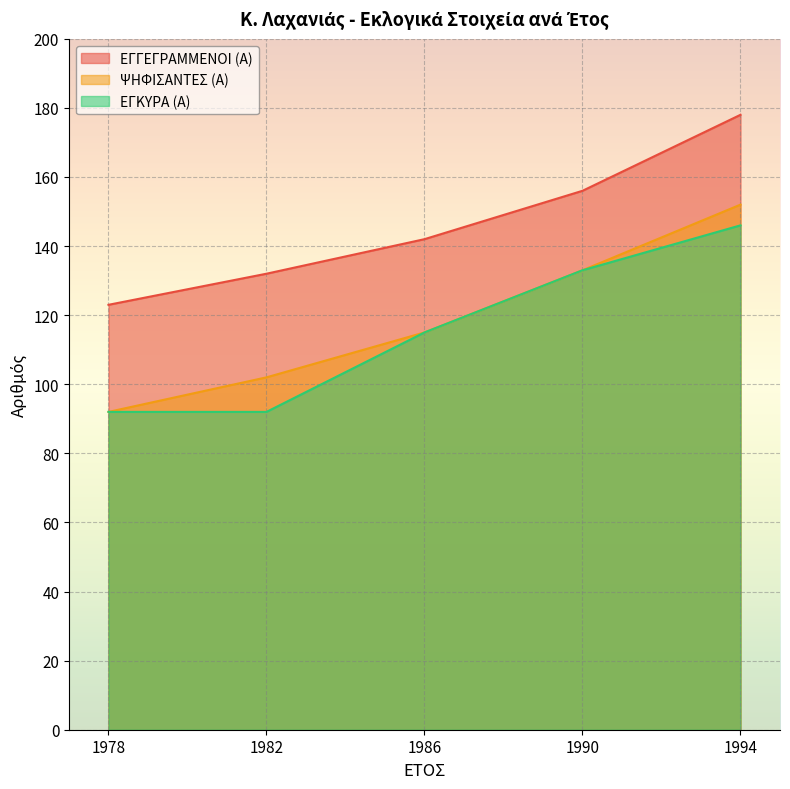

True or false: ΕΓΓΕΓΡΑΜΜΕΝΟΙ (Α) and ΕΓΚΥΡΑ (Α) intersect in this chart.

False